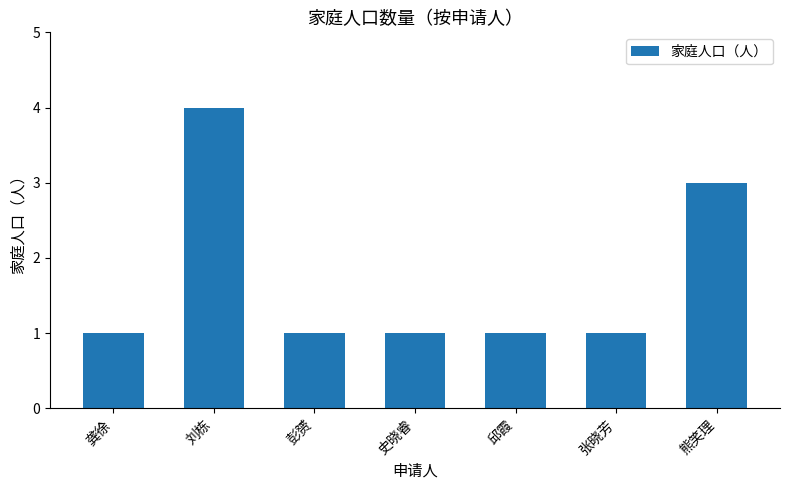

What is the smallest value displayed?

1